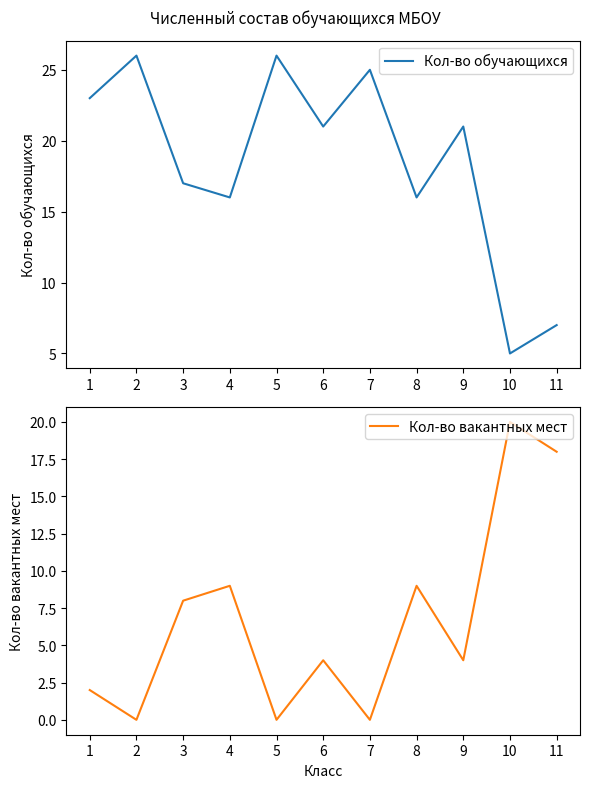

Count the number of categories in the chart.

11